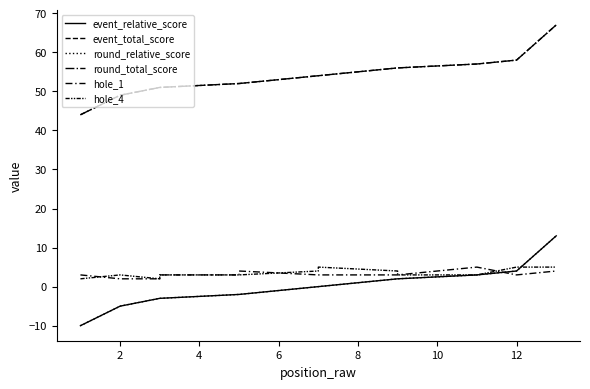

Where do round_relative_score and hole_4 first cross each other?

11 and 12